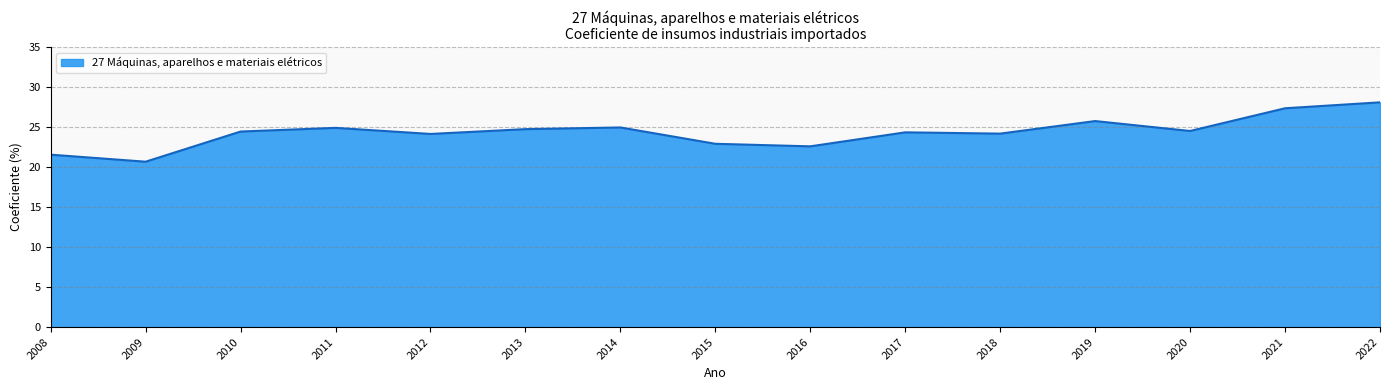

The chart shows a value of 25.8 at 2019. True or false?

True